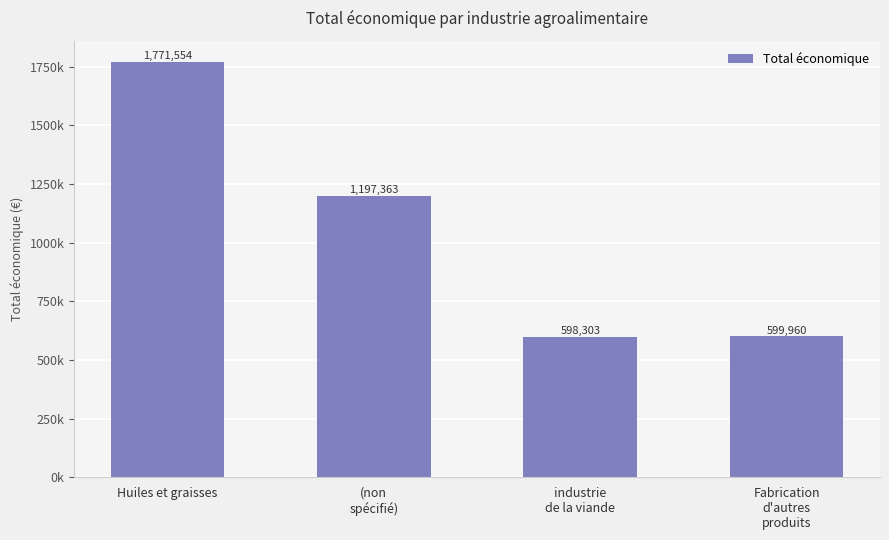

Are the bars horizontal?

No